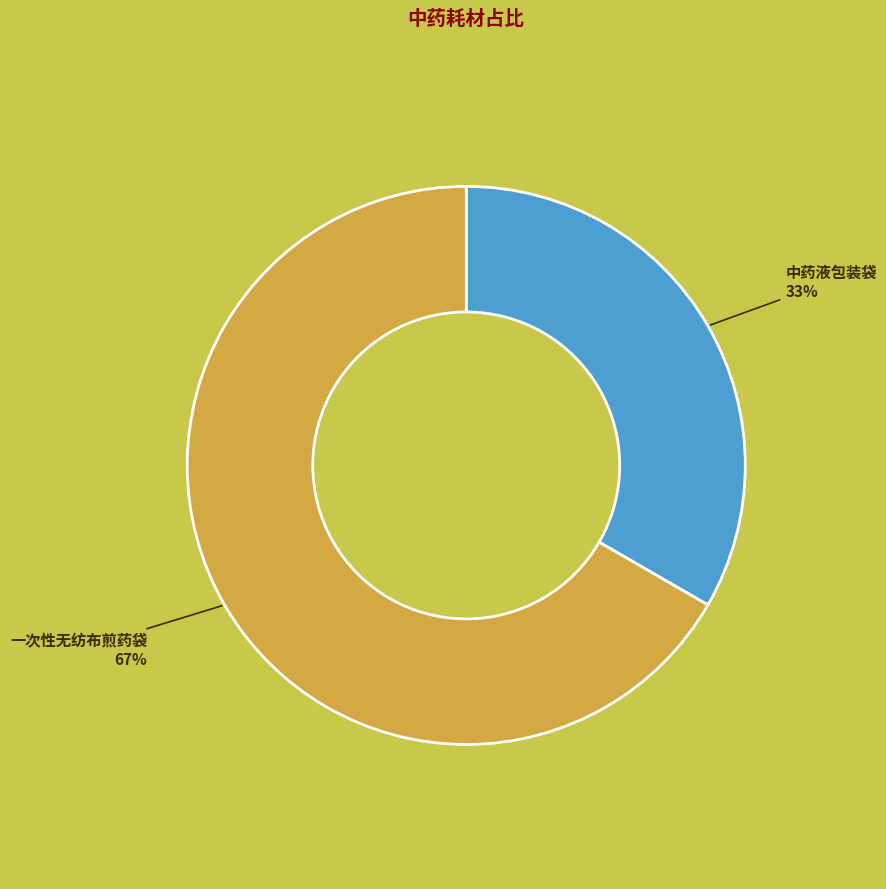

To the nearest percent, what is the average slice percentage?

50%